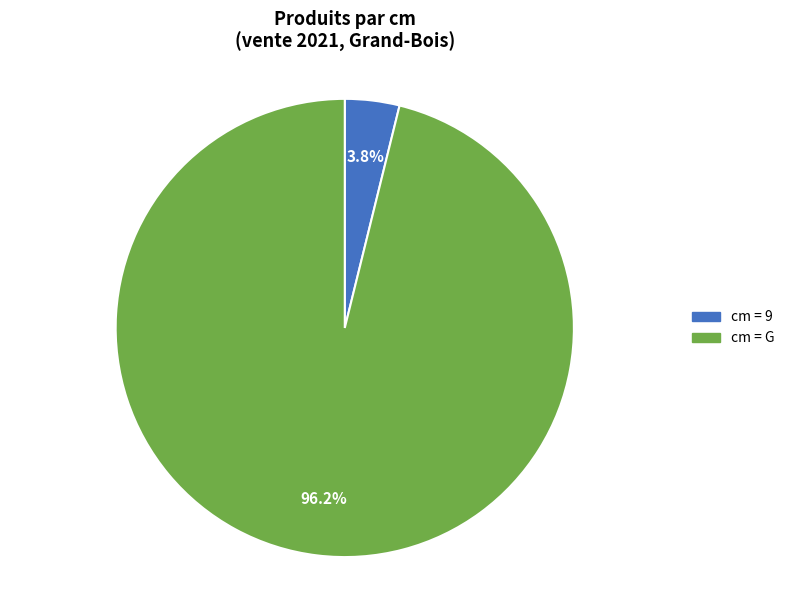

Is there a majority slice in this chart?

Yes